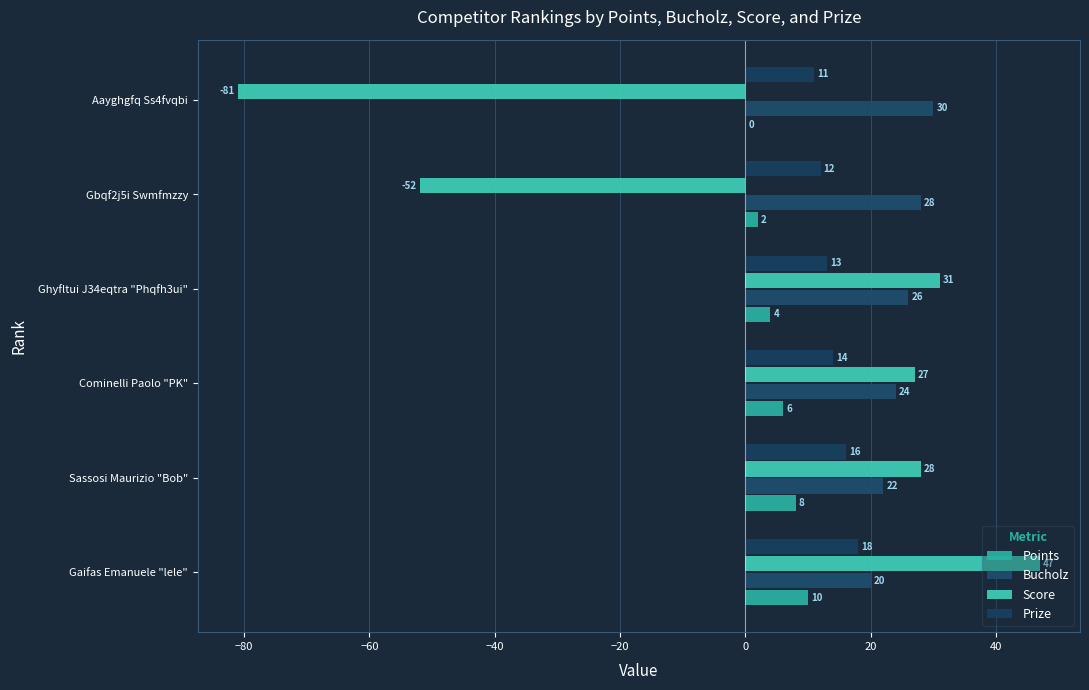

Count the number of categories in the chart.

6